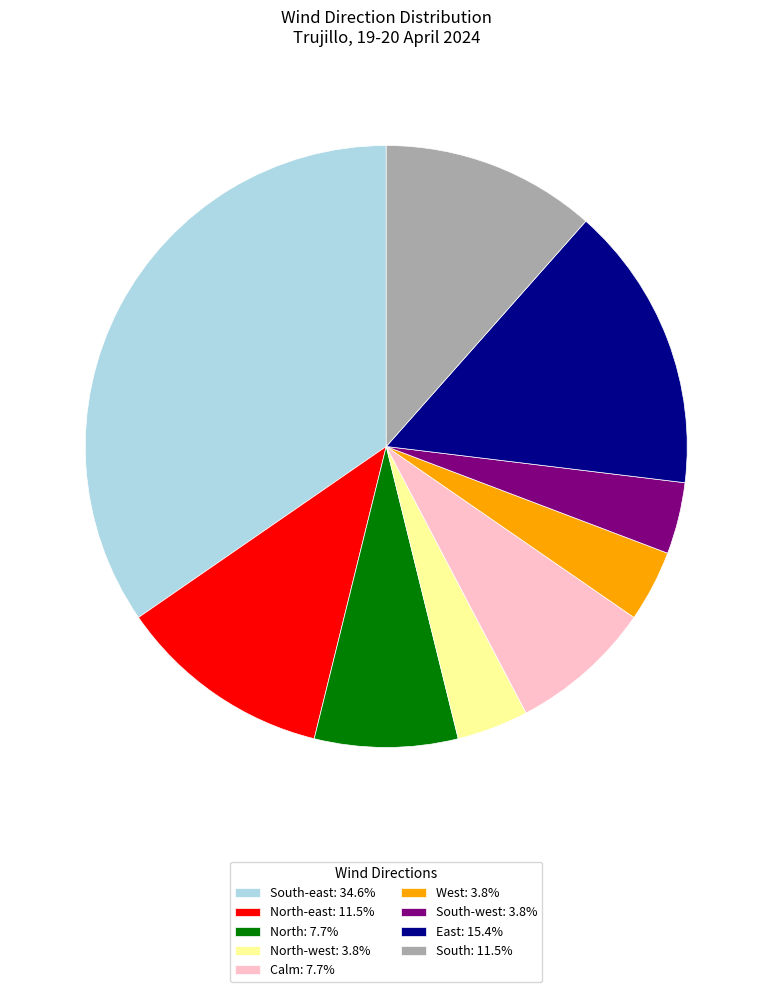

Is the sum of Calm: 7.7% and South-east: 34.6% greater than half?

No